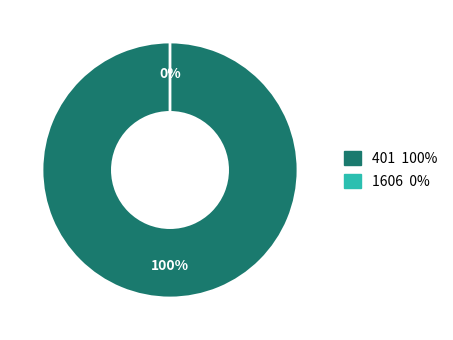

To the nearest percent, what percentage of the pie is 401?

100%